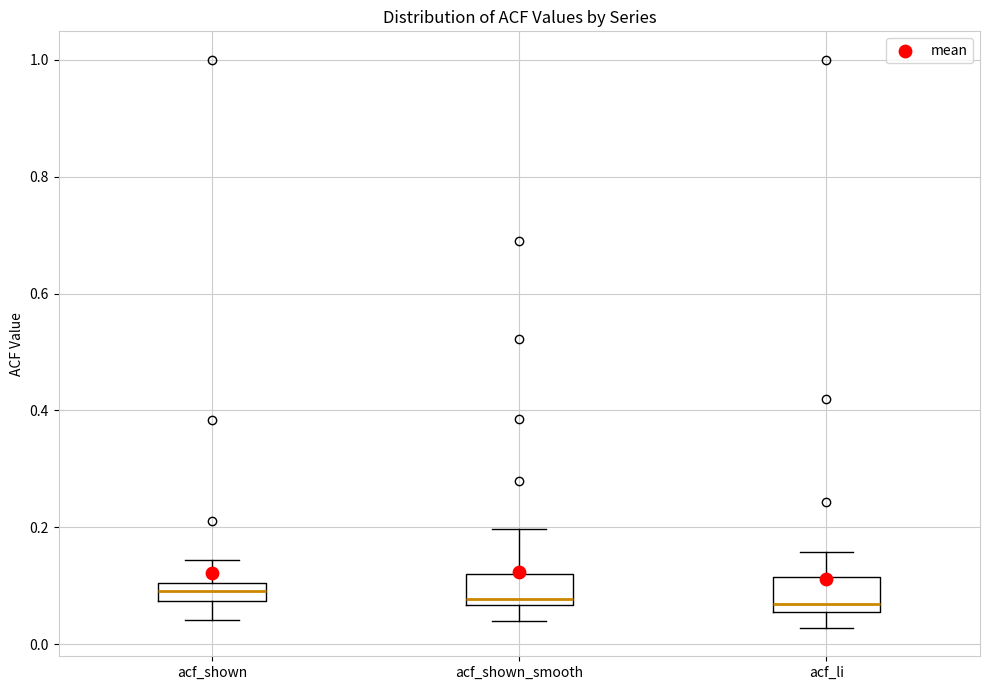

Where does the upper whisker of the box for acf_li end on the y-axis? The values are not printed on the chart, so give them approximately, as read against the axis.

0.16